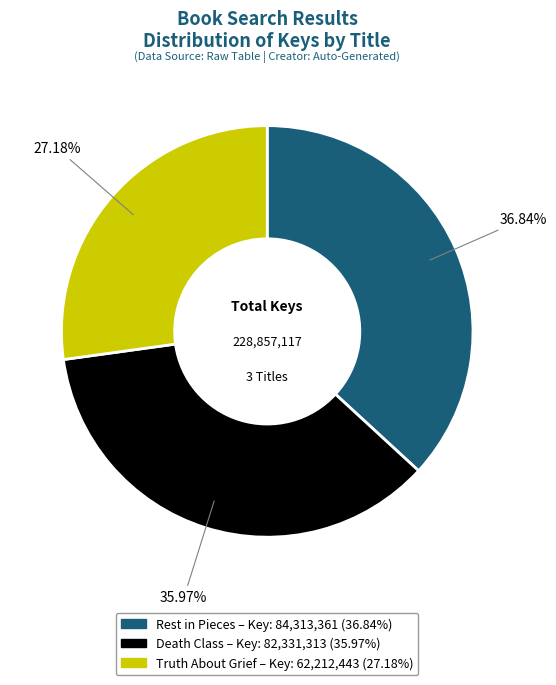

Rank the categories by value from lowest to highest.

Truth About Grief, Death Class, Rest in Pieces